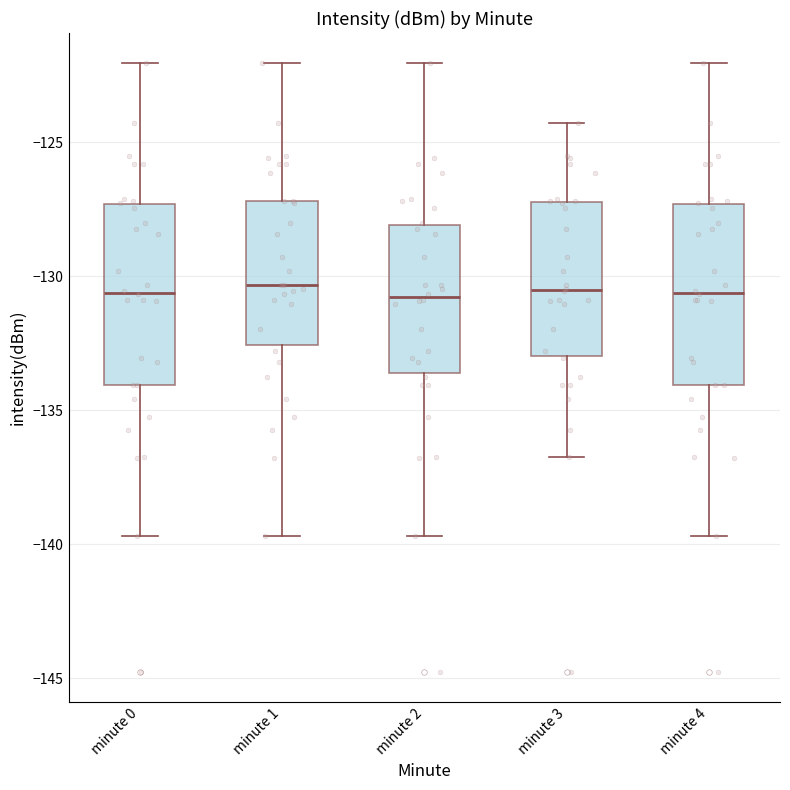

Reading left to right, read every box against the y-axis: the position of its median line, the range the box covers, and the ends of its whiskers. The values are not printed on the chart, so give them approximately, as read against the axis.

minute 0: median -130.5, box -134.0 to -127.5, whiskers -139.5 to -122.0
minute 1: median -130.5, box -132.5 to -127.0, whiskers -139.5 to -122.0
minute 2: median -131.0, box -133.5 to -128.0, whiskers -139.5 to -122.0
minute 3: median -130.5, box -133.0 to -127.0, whiskers -136.5 to -124.5
minute 4: median -130.5, box -134.0 to -127.5, whiskers -139.5 to -122.0